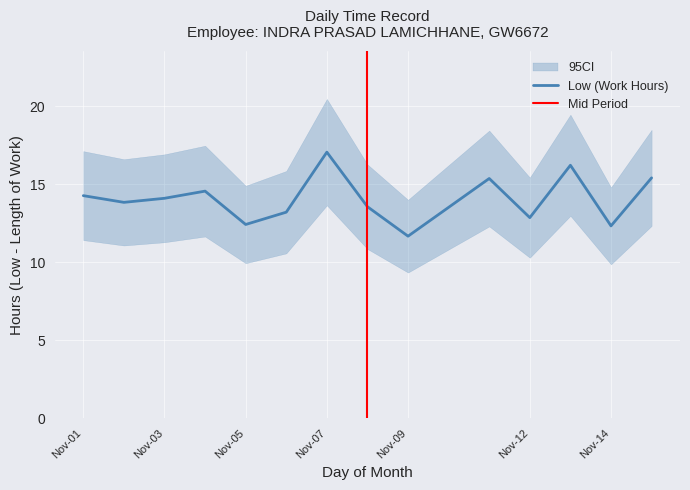

True or false: Low (Work Hours) has a value of 17.1 at Nov-07.

True